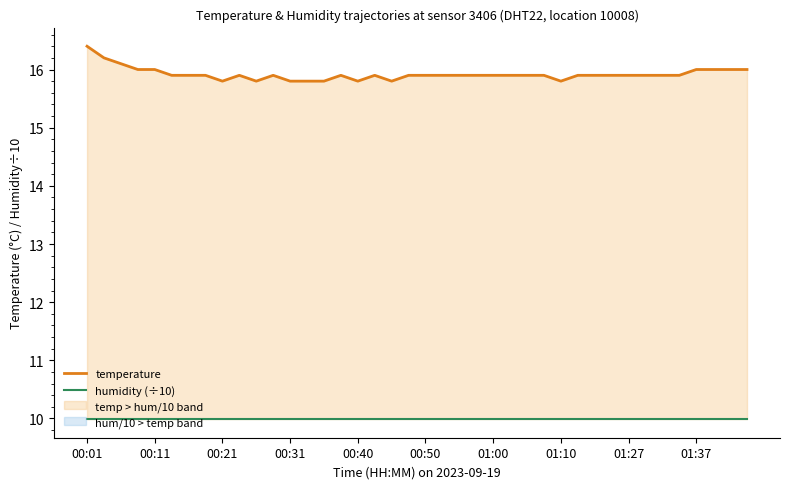

What is the total value across all series at 19?

25.9